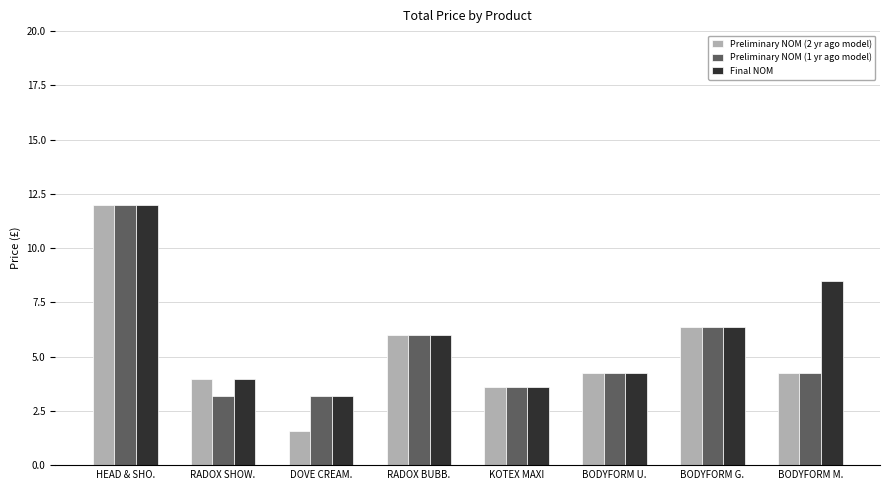

What is the spread (max minus min) of values at DOVE CREAM.?

1.6